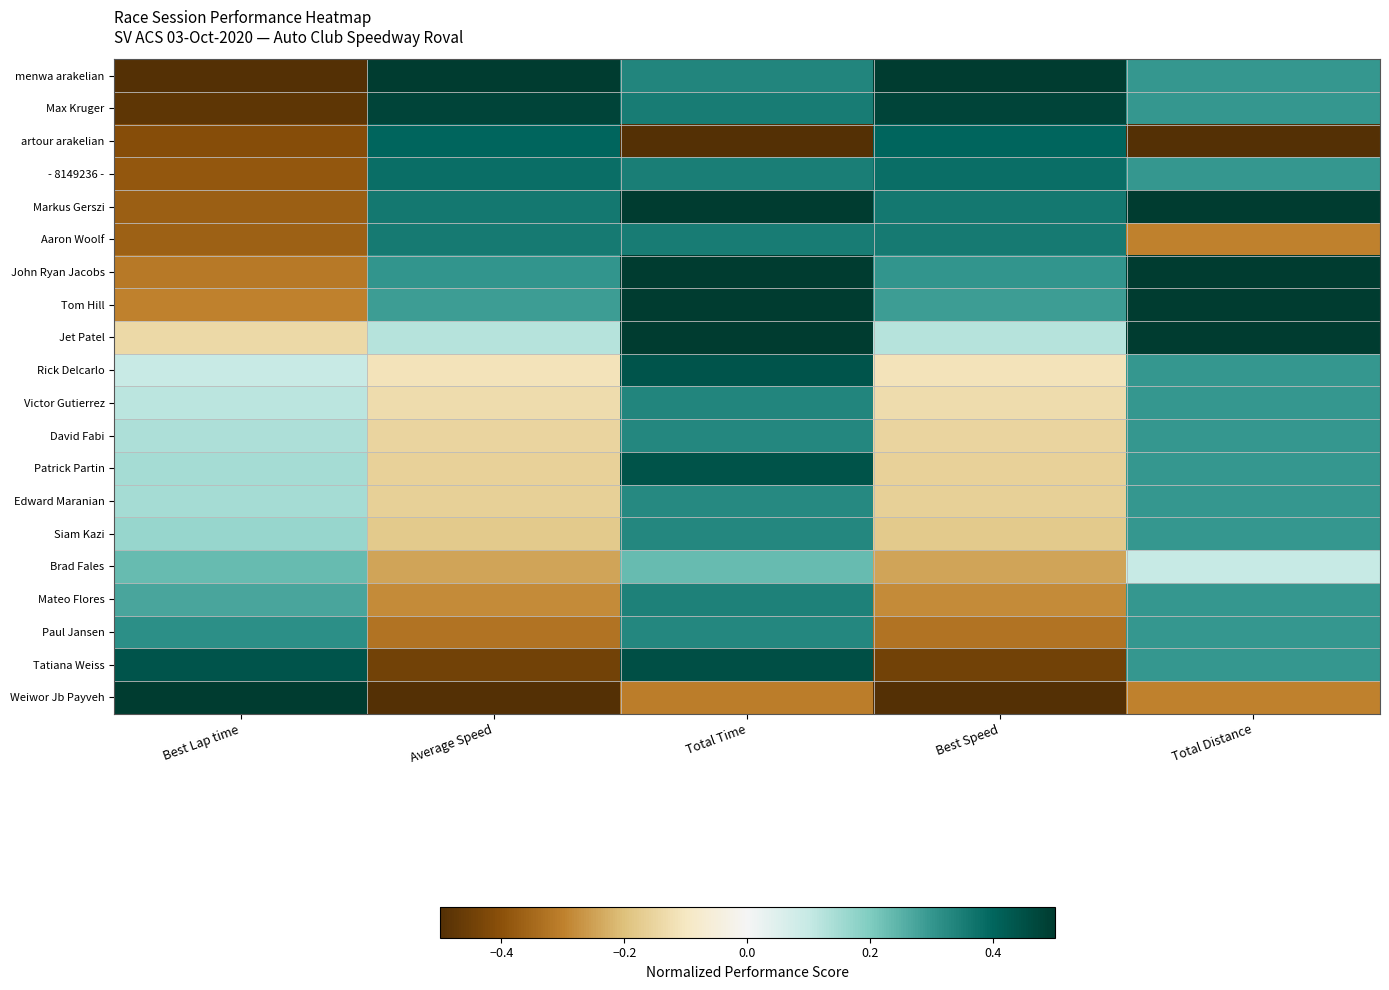

Rank the series by their maximum value, from highest to lowest.

menwa arakelian, Markus Gerszi, John Ryan Jacobs, Tom Hill, Jet Patel, Weiwor Jb Payveh, Max Kruger, Tatiana Weiss, Patrick Partin, Rick Delcarlo, artour arakelian, - 8149236 -, Aaron Woolf, Mateo Flores, Victor Gutierrez, David Fabi, Paul Jansen, Siam Kazi, Edward Maranian, Brad Fales